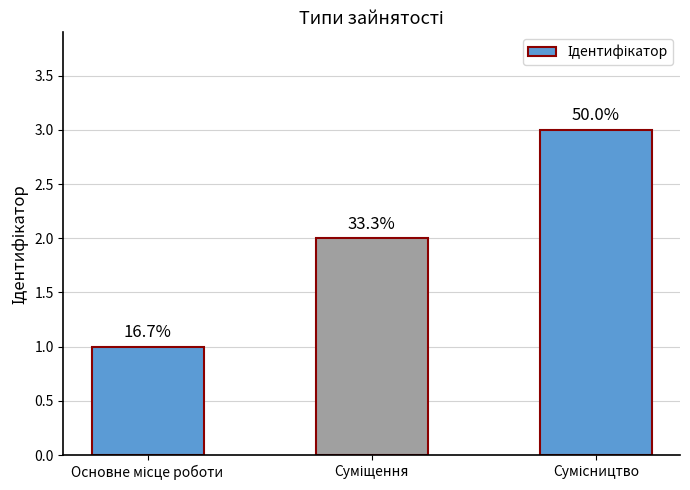

How many bars are there in total?

3